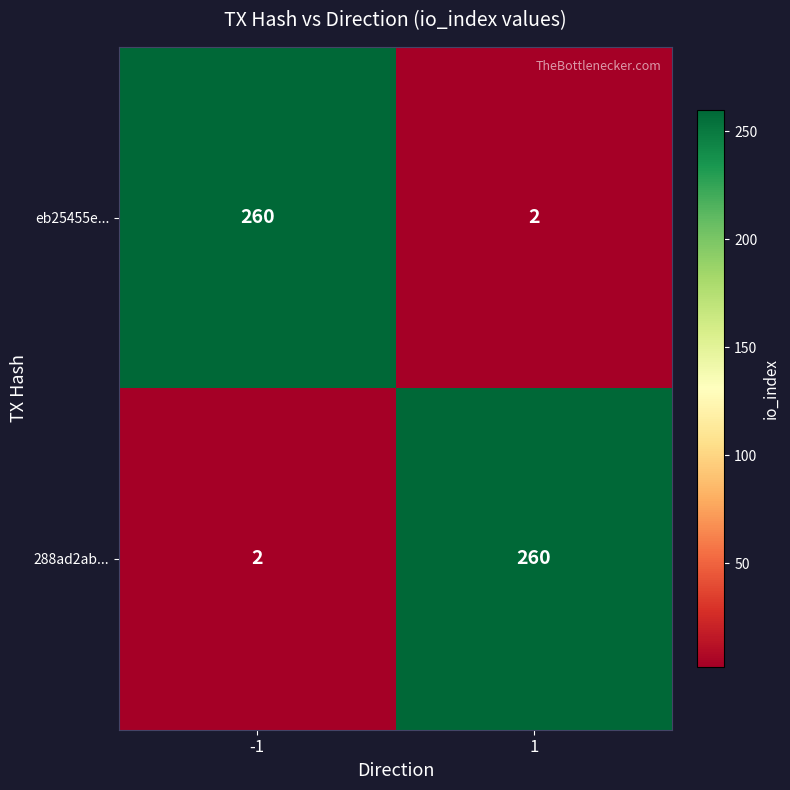

What is the spread (max minus min) of values at 1?

258